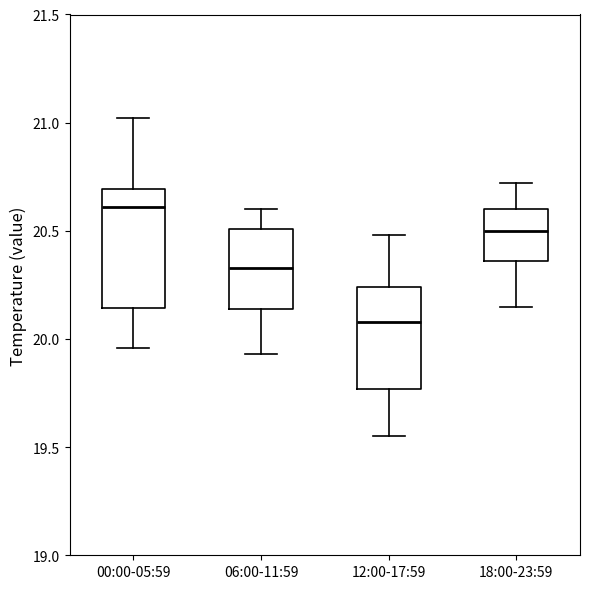

Which box is the tallest, from its lower edge to its upper edge?

00:00-05:59